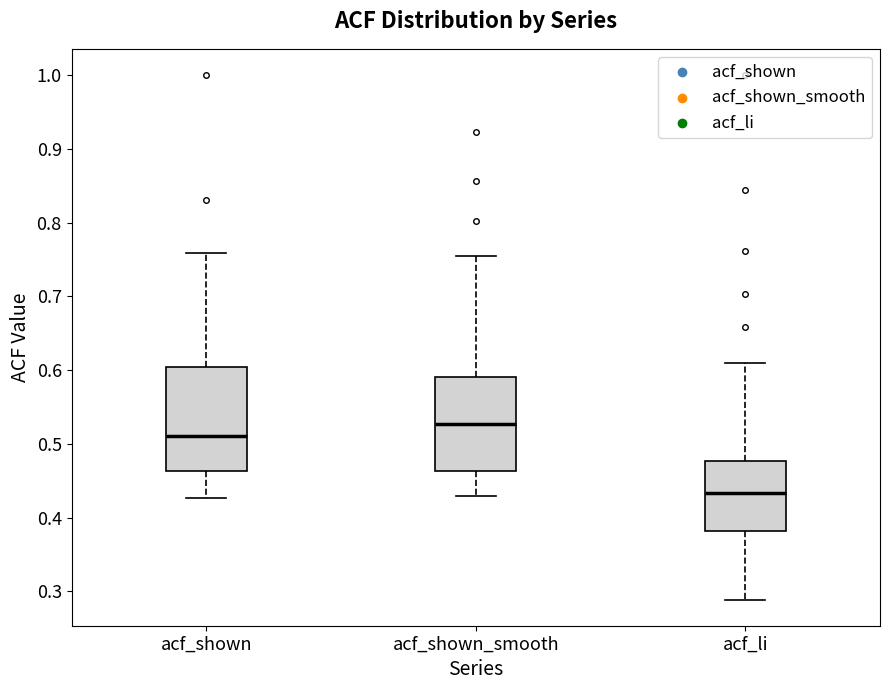

Which box's median line is the lowest?

acf_li